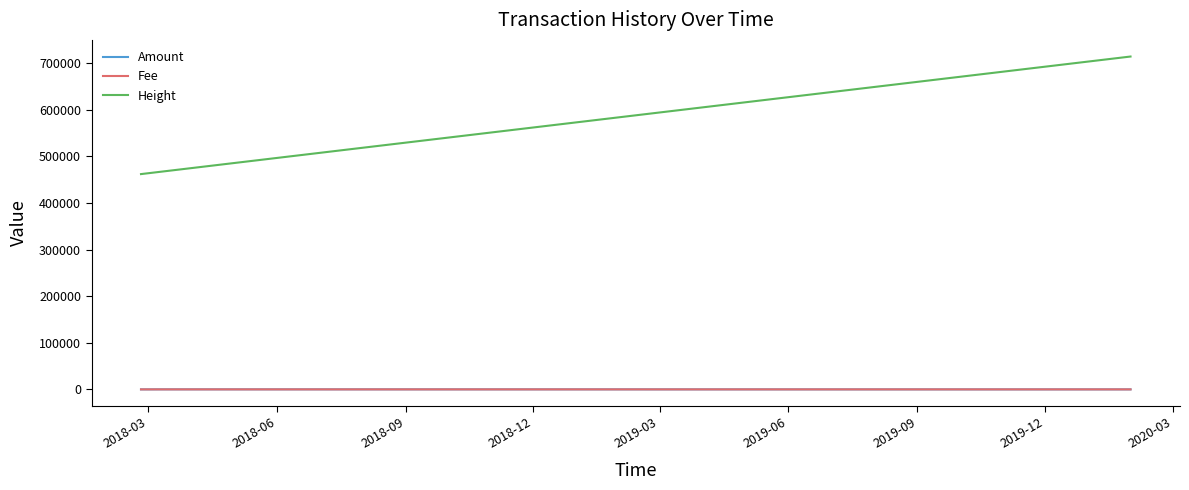

True or false: Height and Amount intersect in this chart.

False